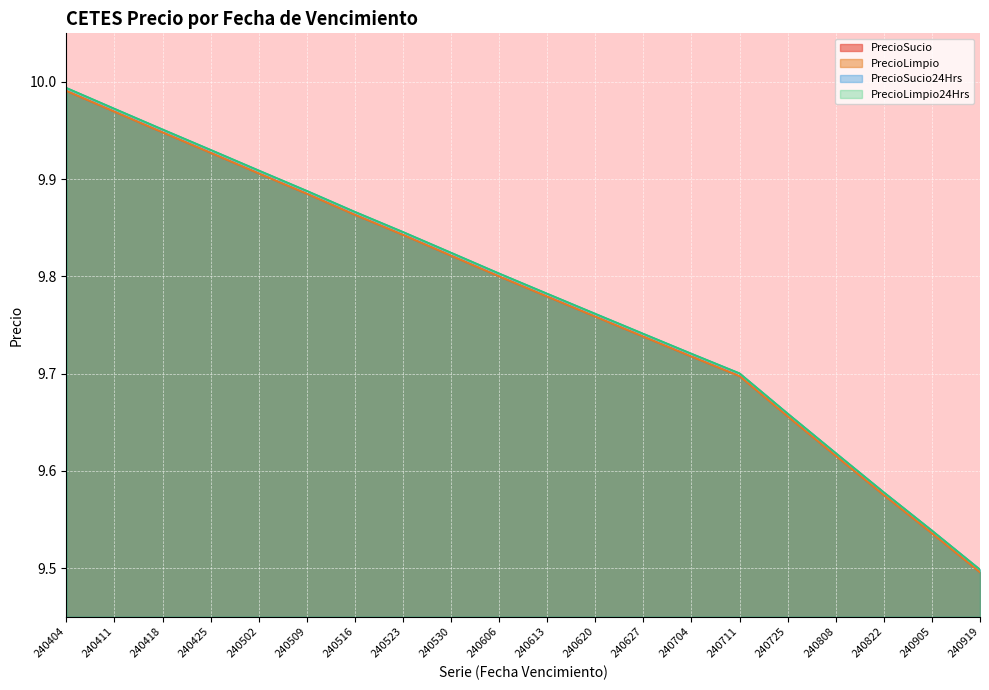

Does the chart display data point markers on the line(s)?

No